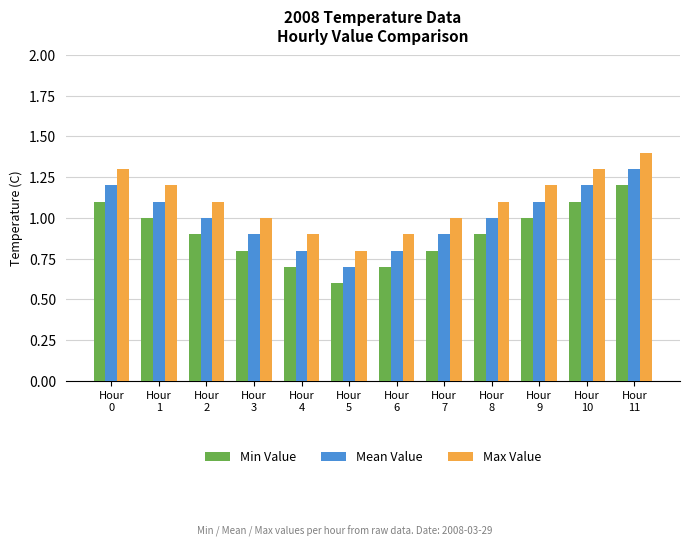

Rank the series at Hour
11 from lowest to highest value.

Min Value, Mean Value, Max Value